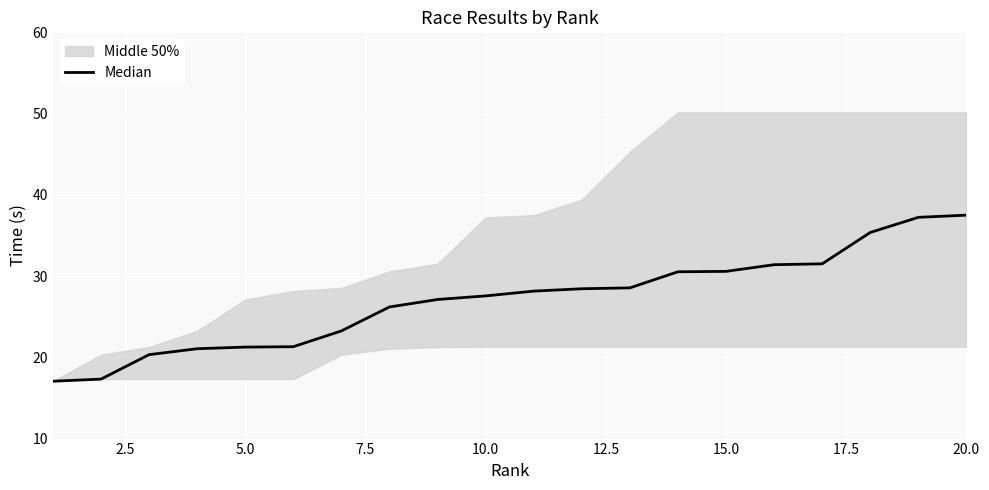

True or false: there are more than 1 points higher than both neighbors.

False